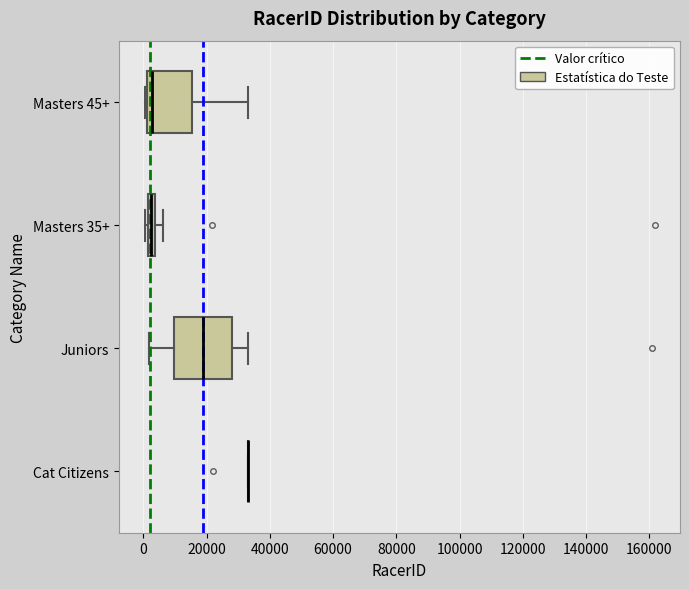

Comparing the boxes themselves (not the whiskers), which one is the widest?

Juniors